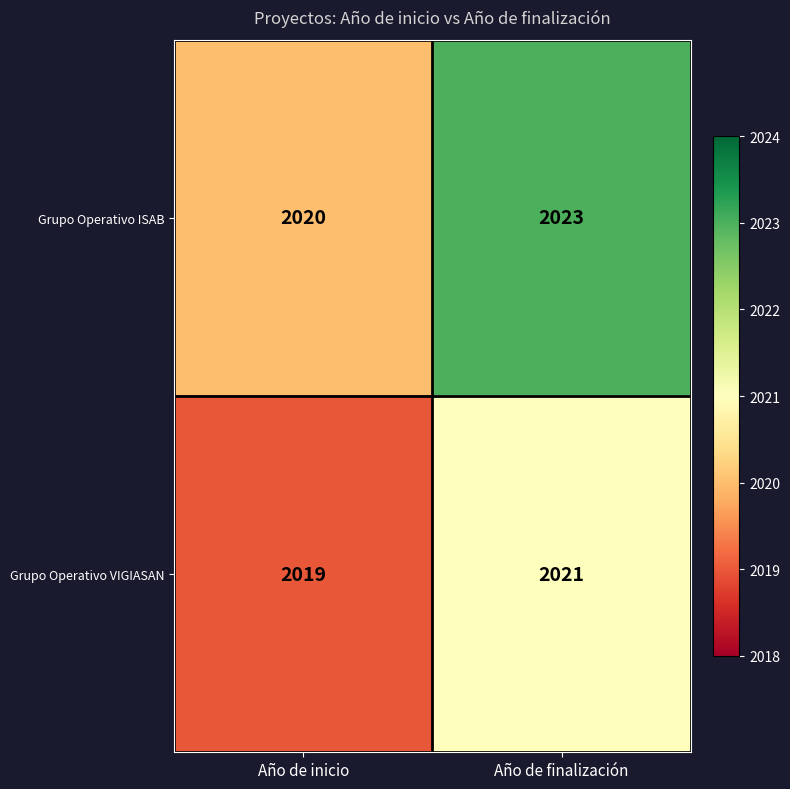

Reading left to right, transcribe all the data shown in this chart.

Grupo Operativo ISAB: Año de inicio=2020	Año de finalización=2023
Grupo Operativo VIGIASAN: Año de inicio=2019	Año de finalización=2021